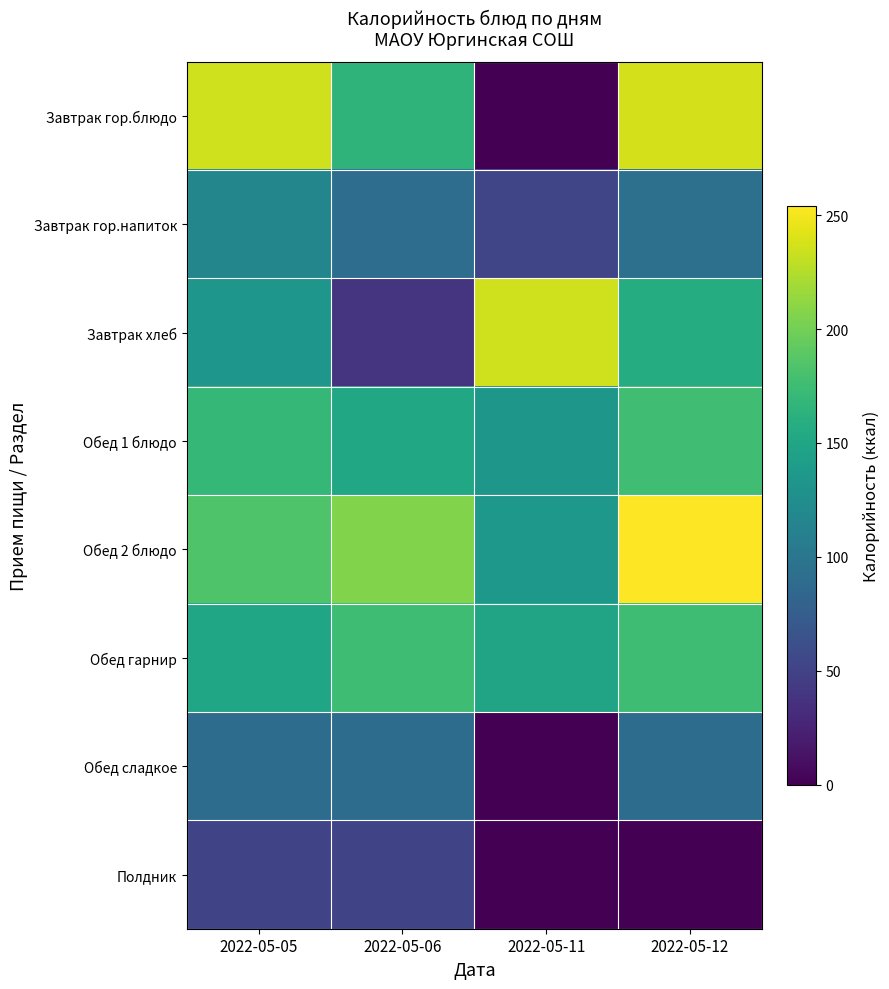

What is the total value across all series at 2022-05-05?

1132.5